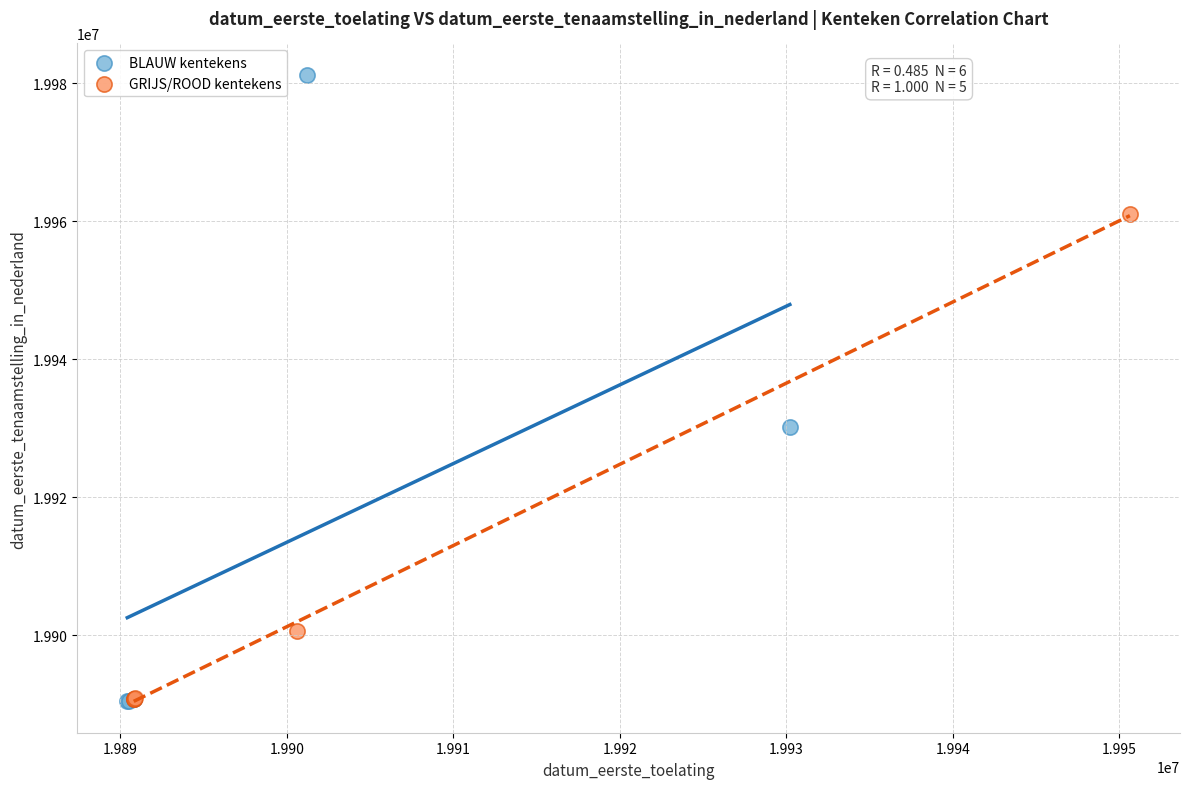

What are all the series names shown in the legend?

BLAUW kentekens, GRIJS/ROOD kentekens